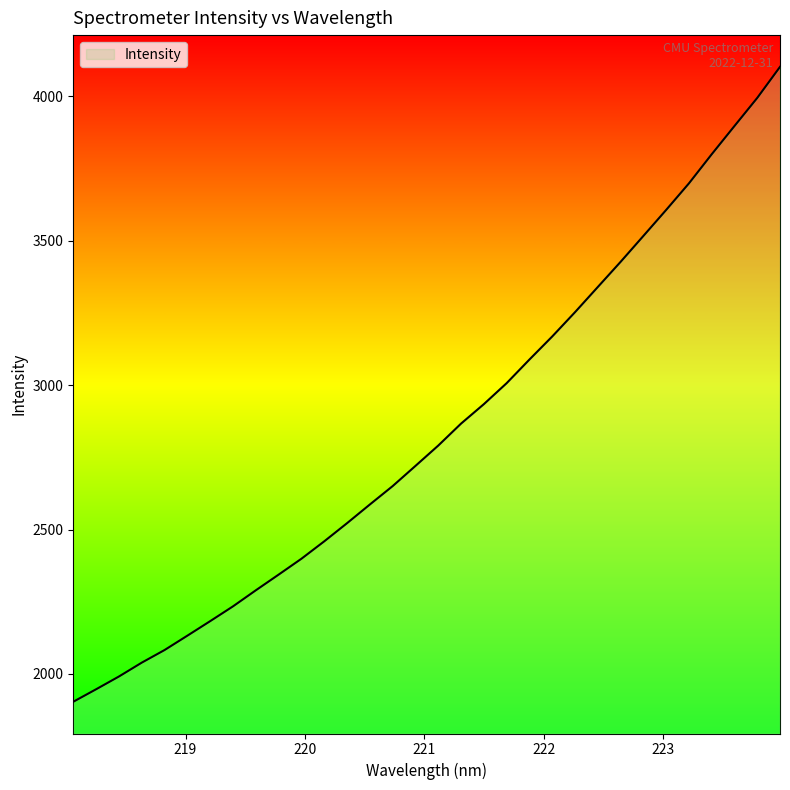

What is the smallest value displayed?

1903.9